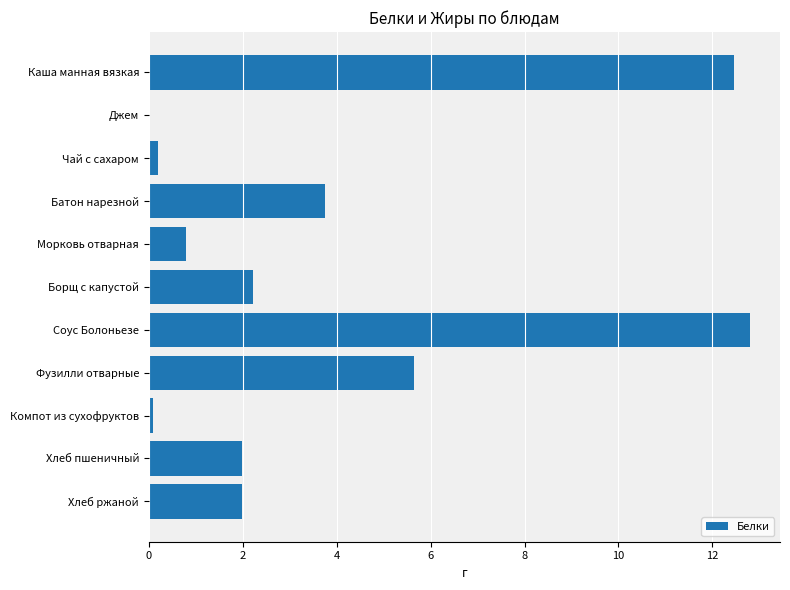

What is the greatest value displayed?

12.8